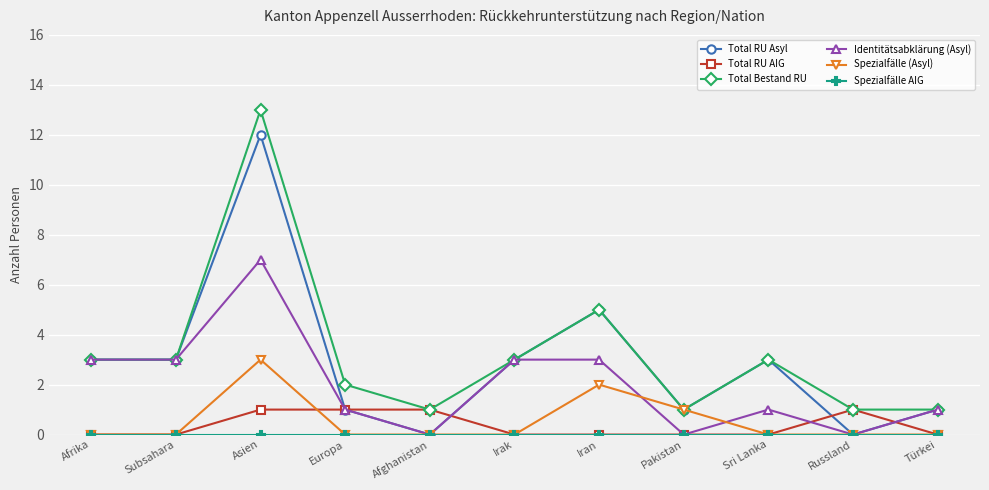

What is the value of the Identitätsabklärung (Asyl) point at the 11th from the left?

1